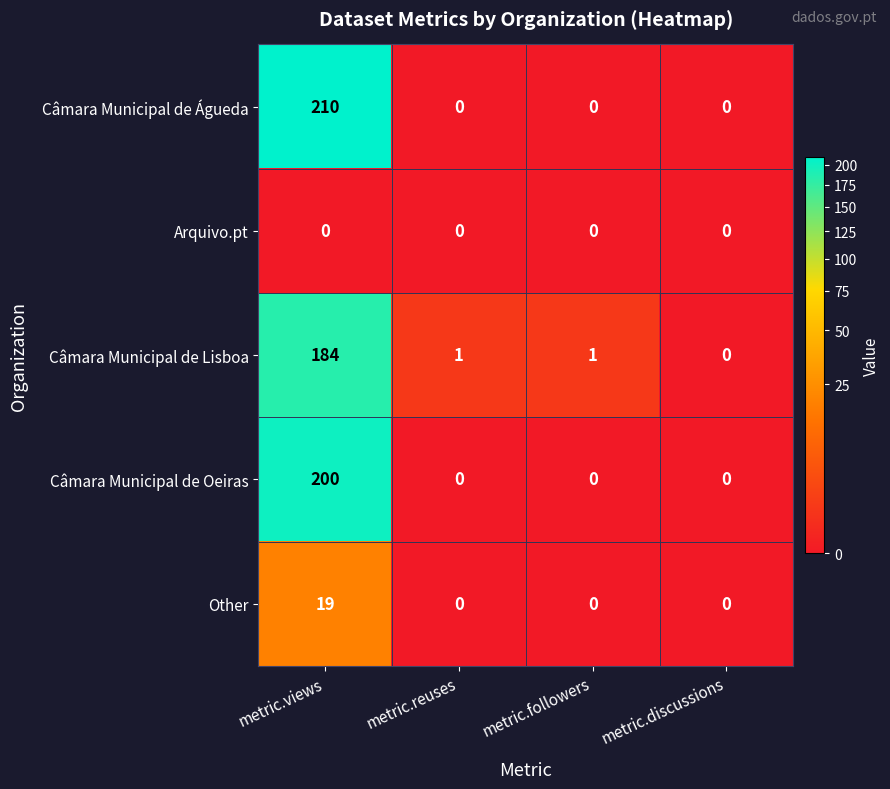

What is the greatest value displayed?

210